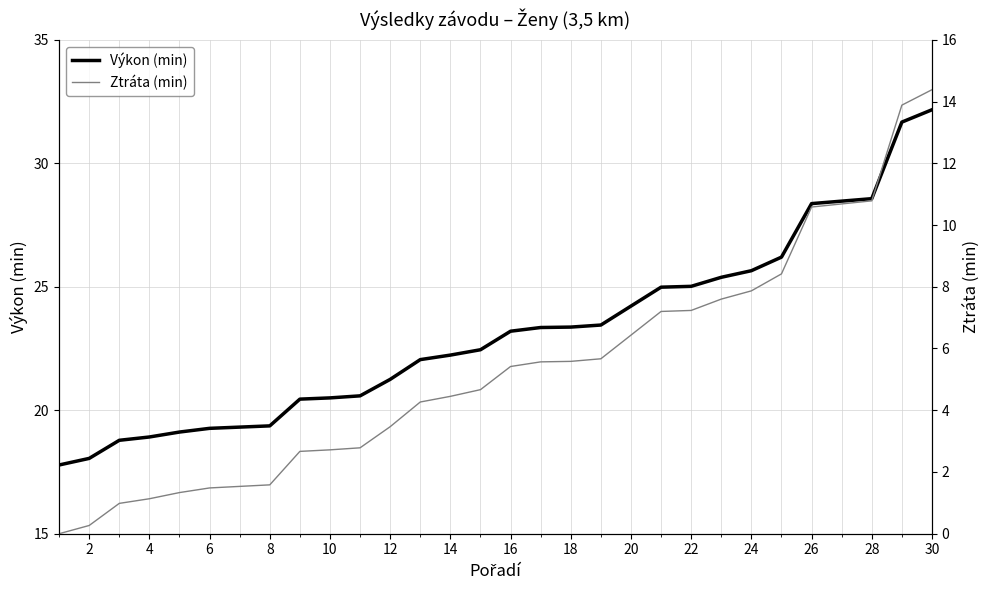

What is the spread (max minus min) of values at 2?

17.8